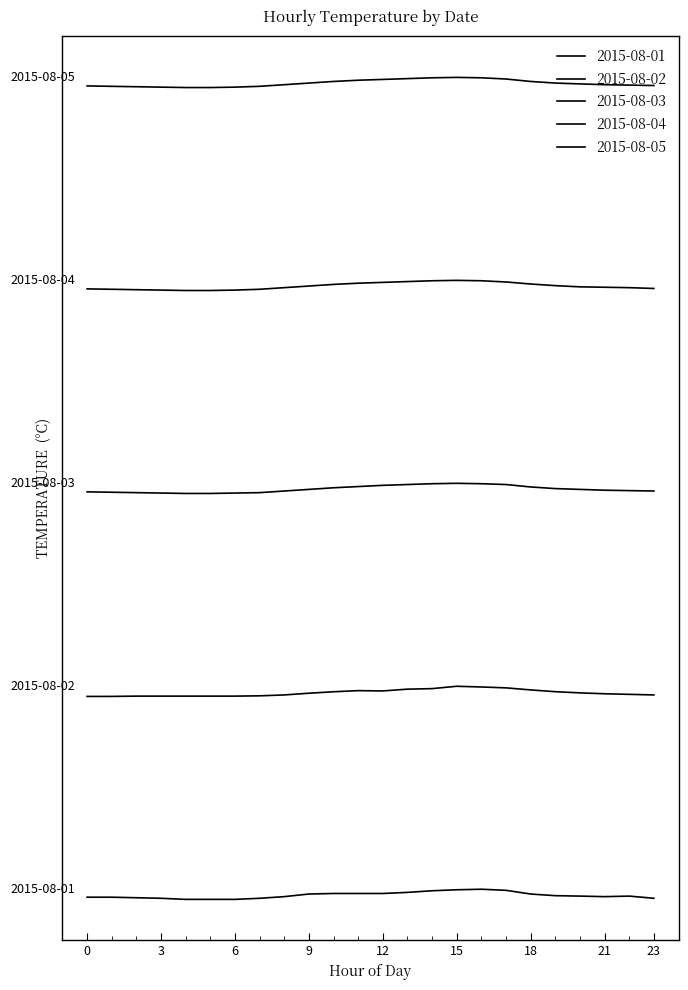

True or false: 2015-08-03 and 2015-08-05 intersect in this chart.

False